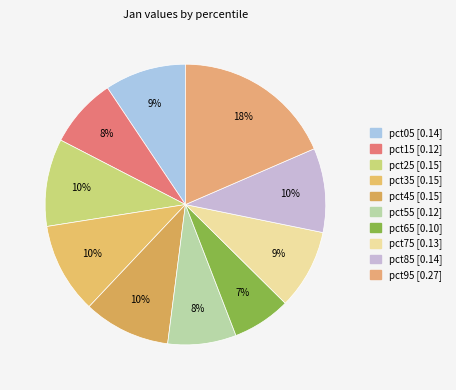

Does any single category account for the majority?

No